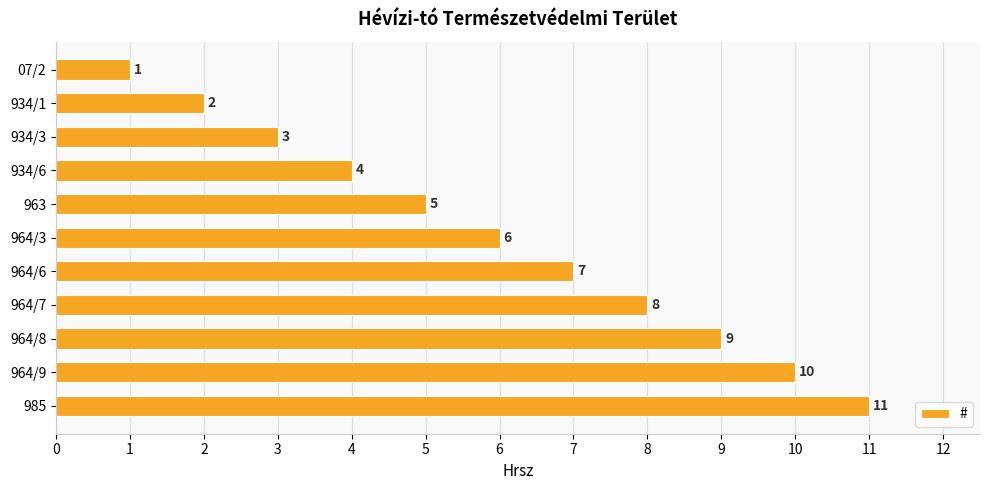

At which label is the value closest to 6?

964/3